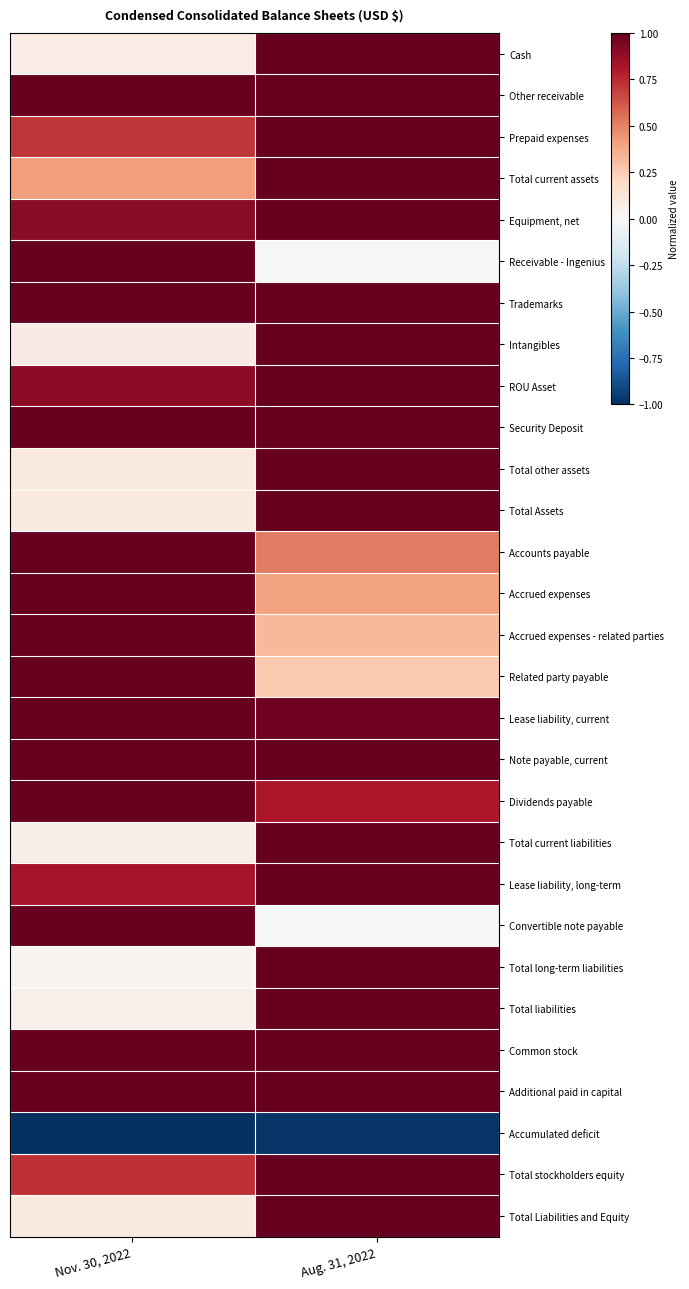

What is the maximum value shown in the chart?

1.0